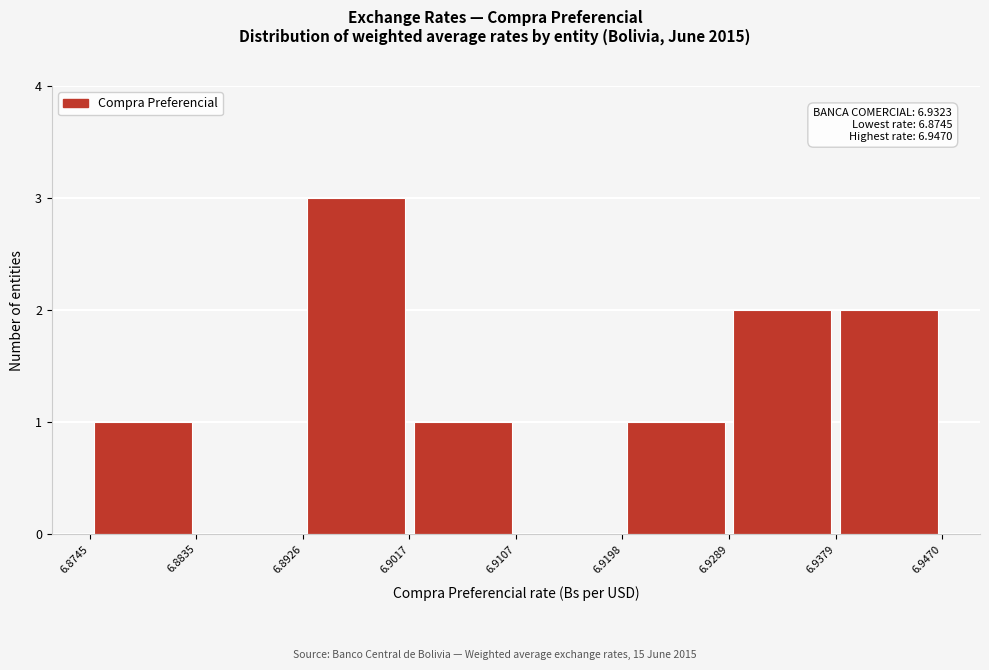

Which range on the x-axis has the tallest bar?

6.8926 to 6.9017